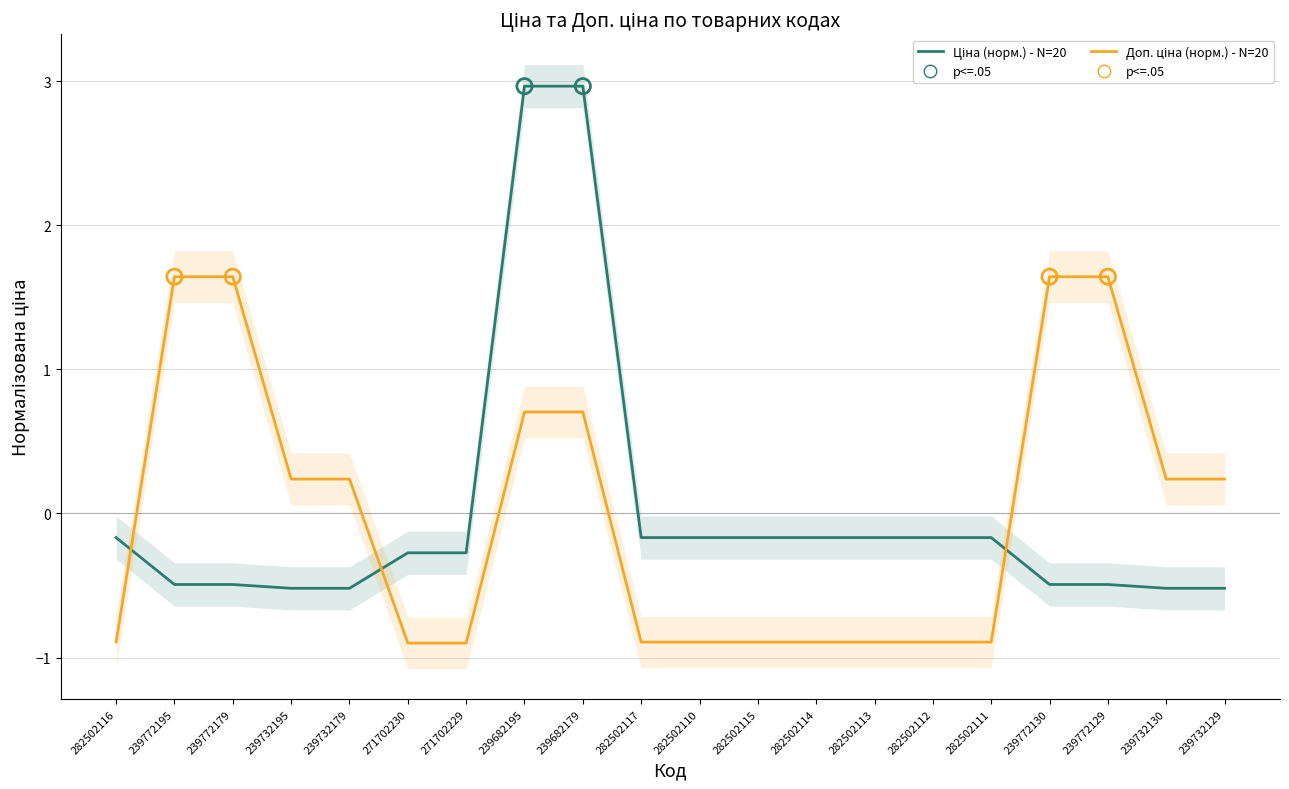

Is the value of Ціна (норм.) at 282502112 greater than the value of Доп. ціна (норм.) at 239772195?

No